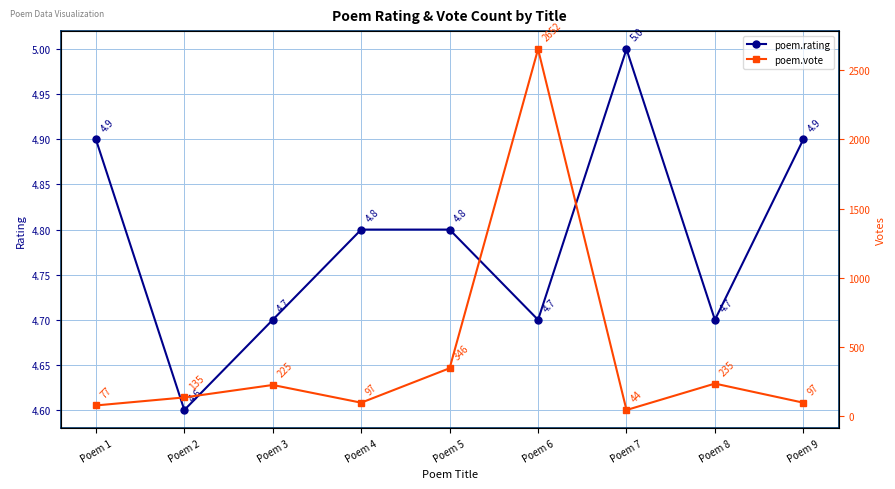

Which series changed the most between Poem 5 and Poem 9?

poem.vote